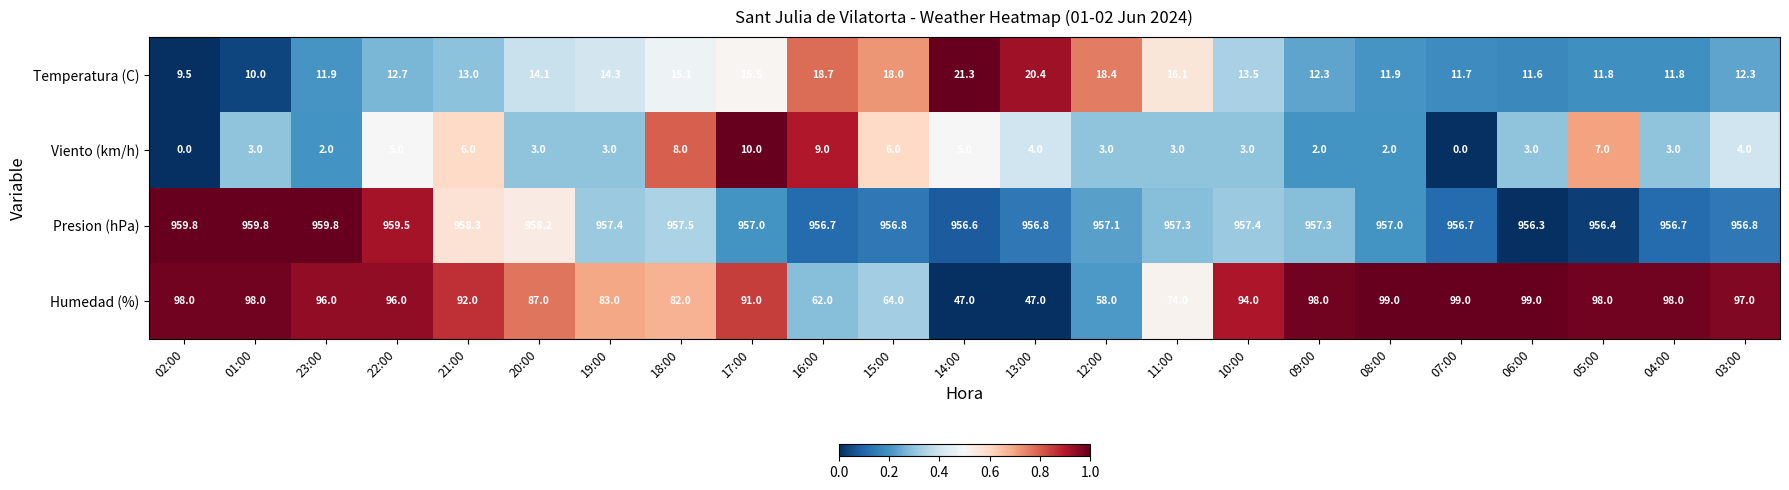

True or false: Humedad (%) has a value of 25.4 at 15:00.

False